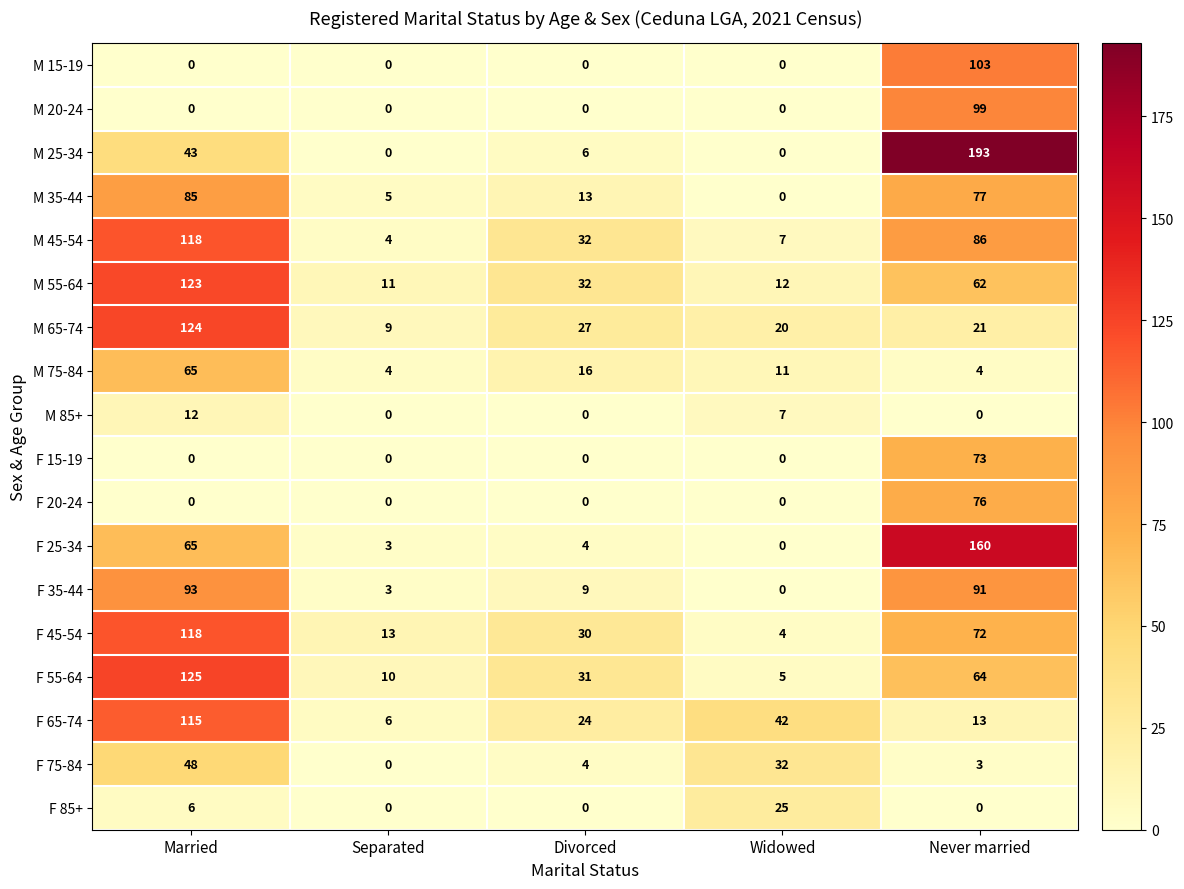

The F 65-74 series shows 194 at Married. True or false?

False